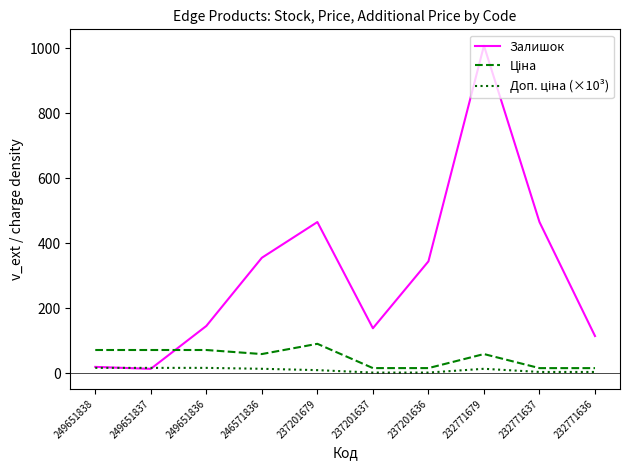

The Залишок series shows 145.0 at 249651836. True or false?

True